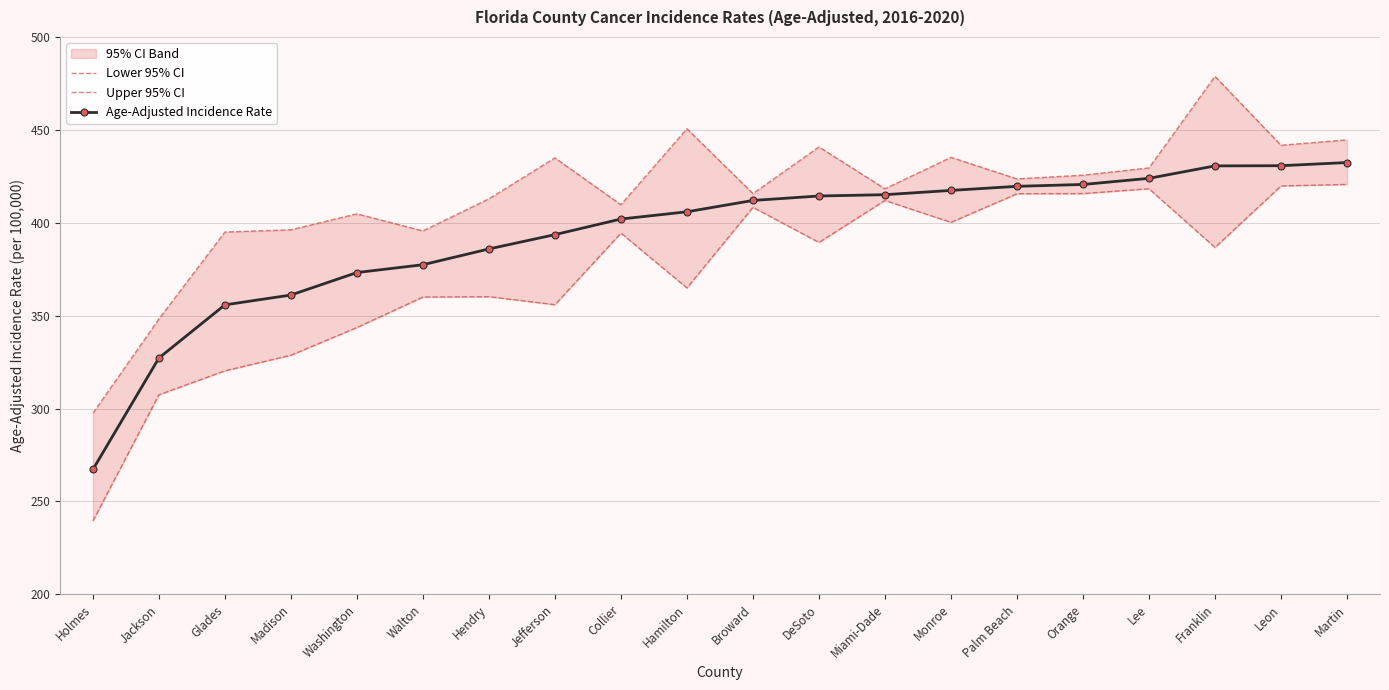

What is the difference between the highest and lowest values at Jefferson?

79.0